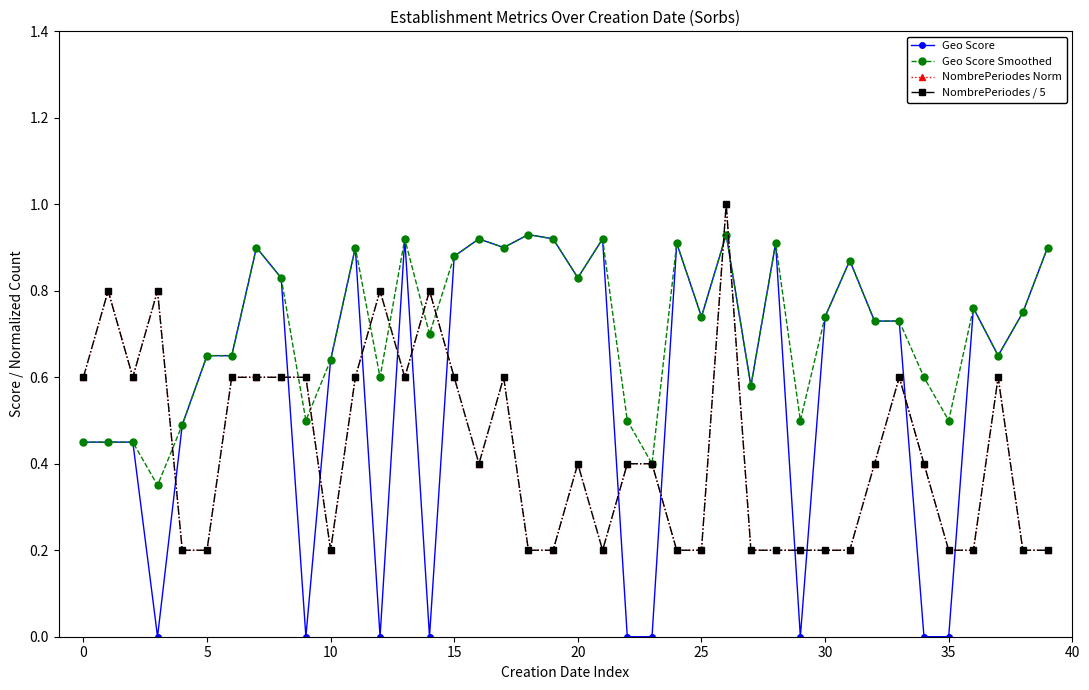

What is the average value of the Geo Score Smoothed series?

0.7